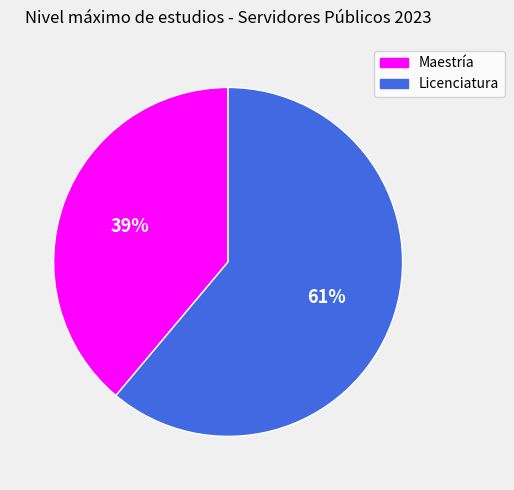

To the nearest percent, what percentage of the pie is Maestría?

39%